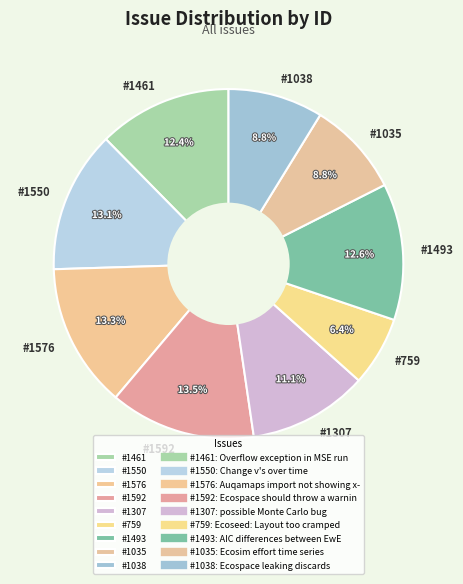

How many slices are in this pie chart?

9